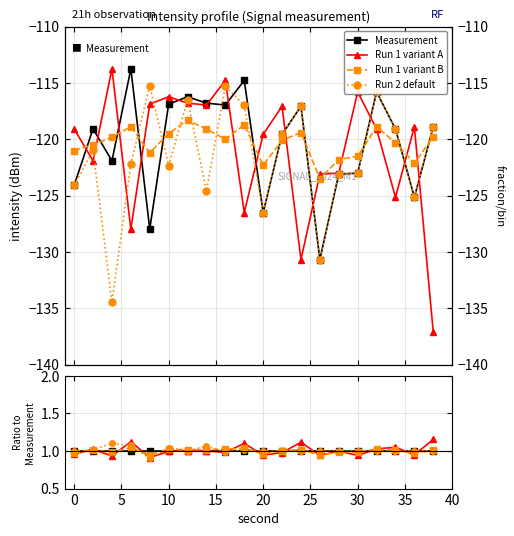

Which series has the widest spread of values?

Run 1 variant A